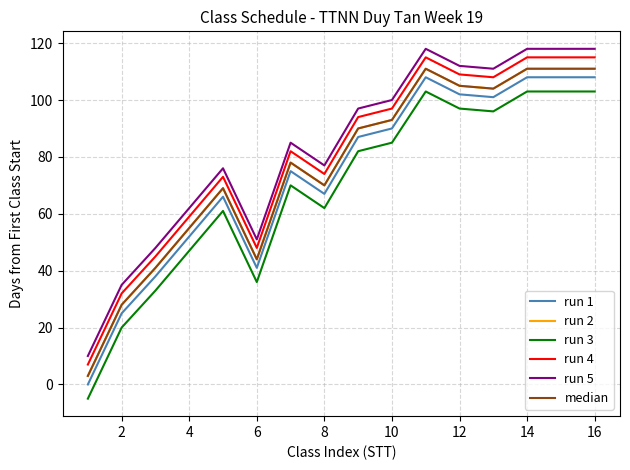

Does the chart have visible grid lines?

Yes